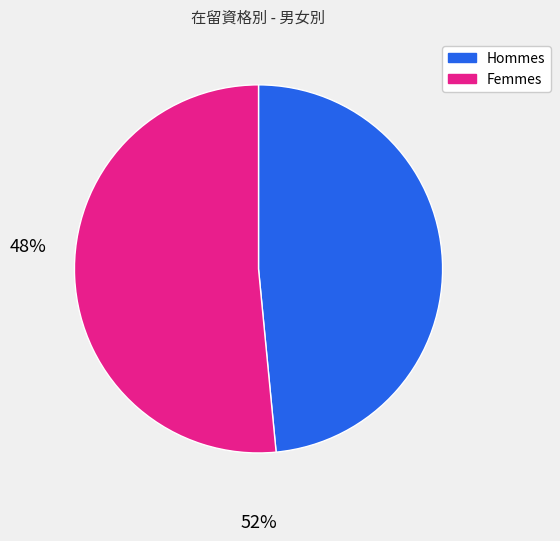

Is there a majority slice in this chart?

Yes